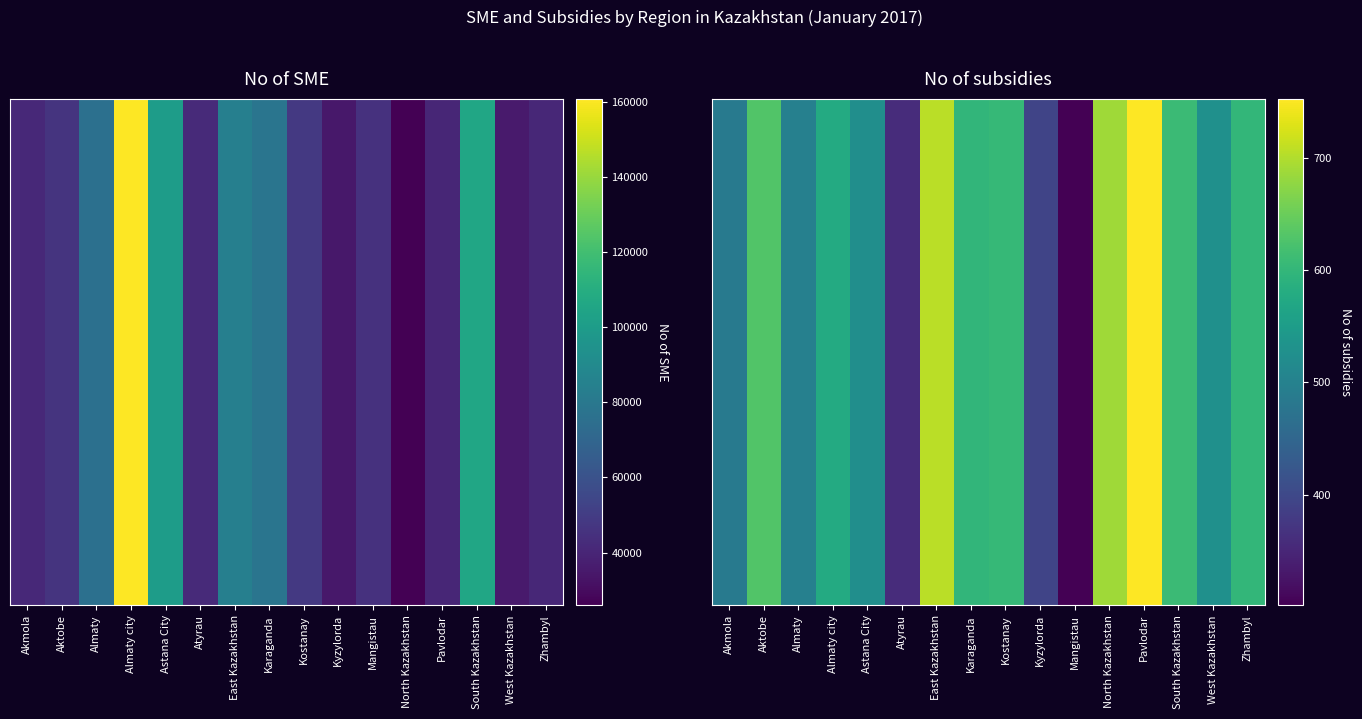

The value at Pavlodar is 753. True or false?

True